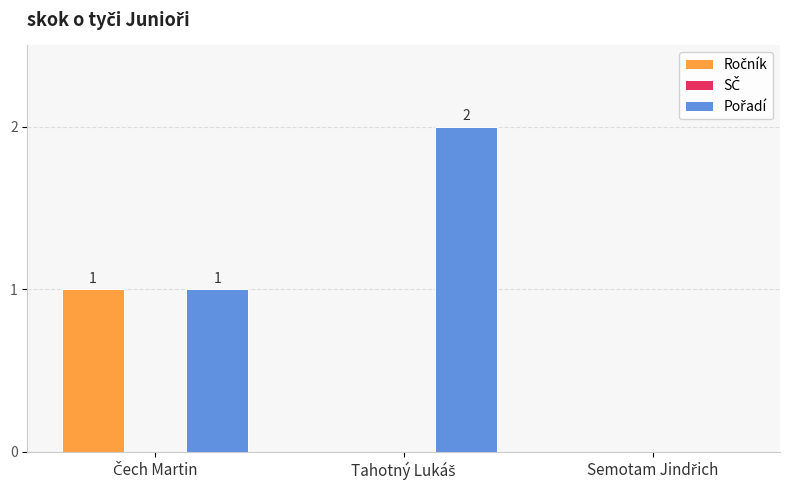

How many series are shown in this chart?

2